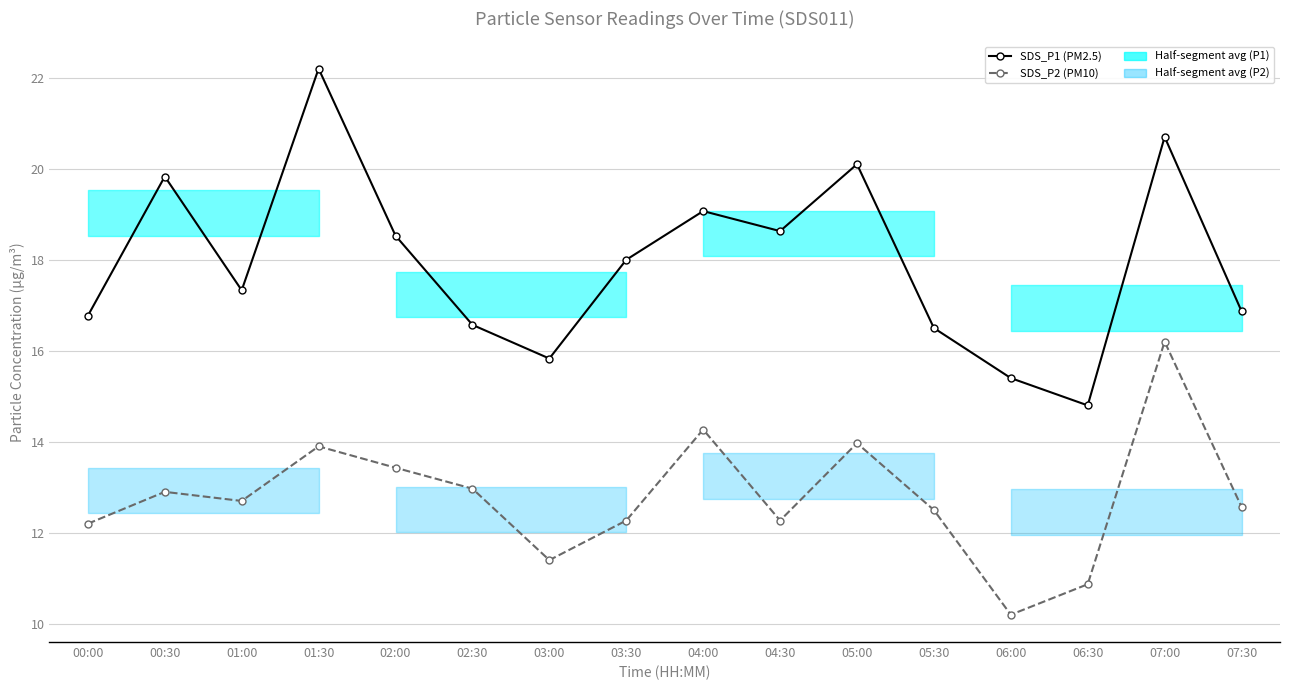

What is the sum of the SDS_P2 (PM10) values at 07:30 and 04:00?

26.8